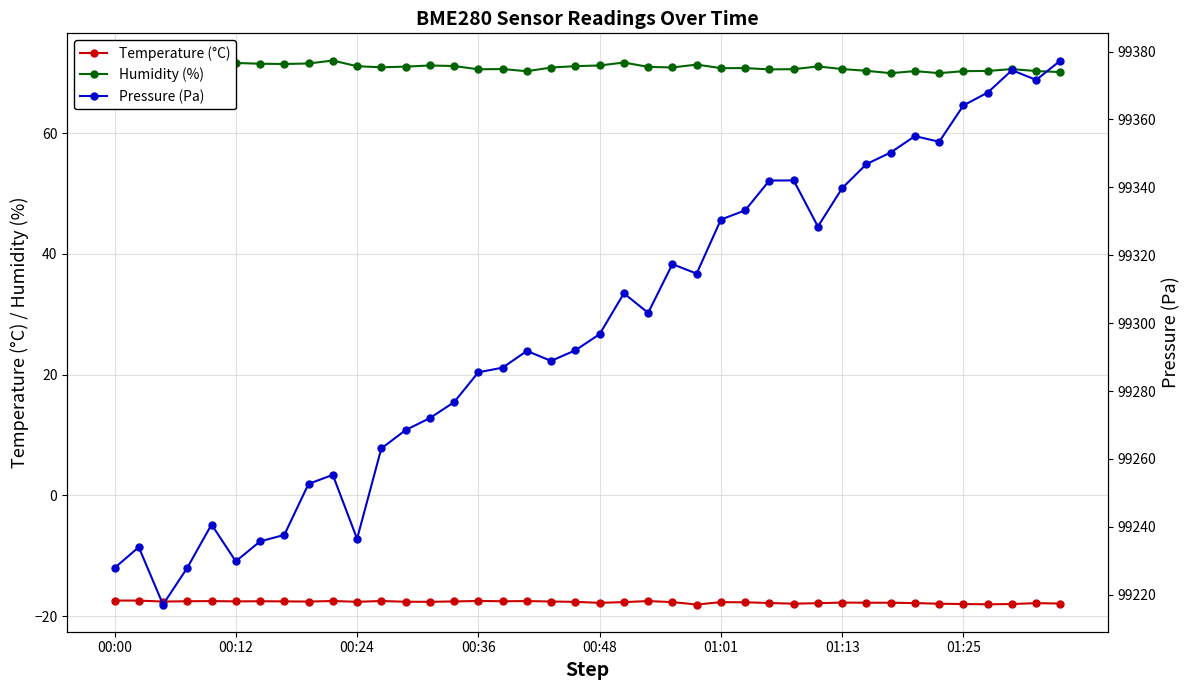

What is the label of the 35th point from the left?

34